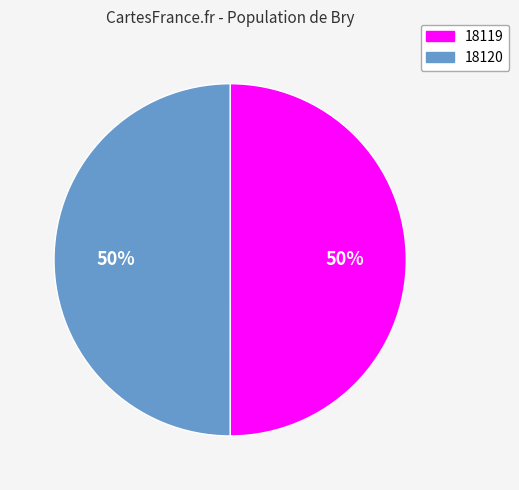

To the nearest percent, what is the combined percentage of 18120 and 18119?

100%